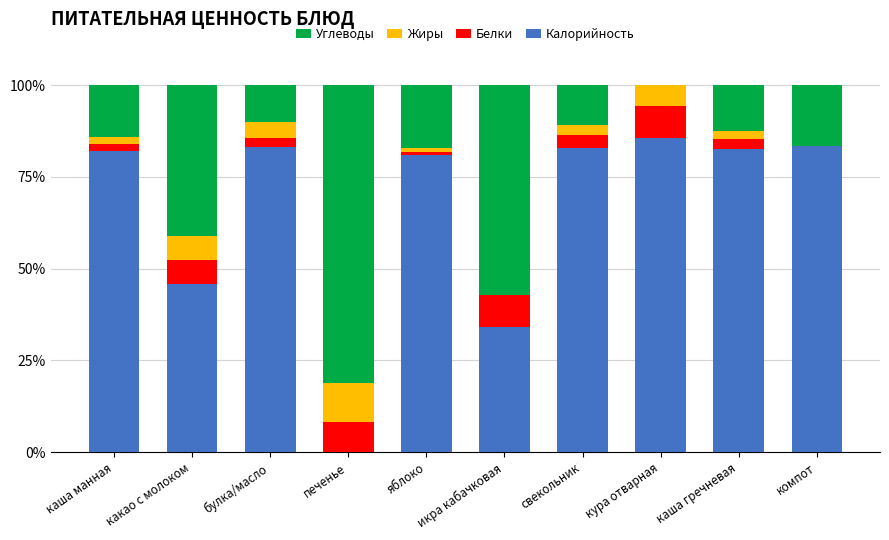

What is the sum of all Калорийность values?

660.4